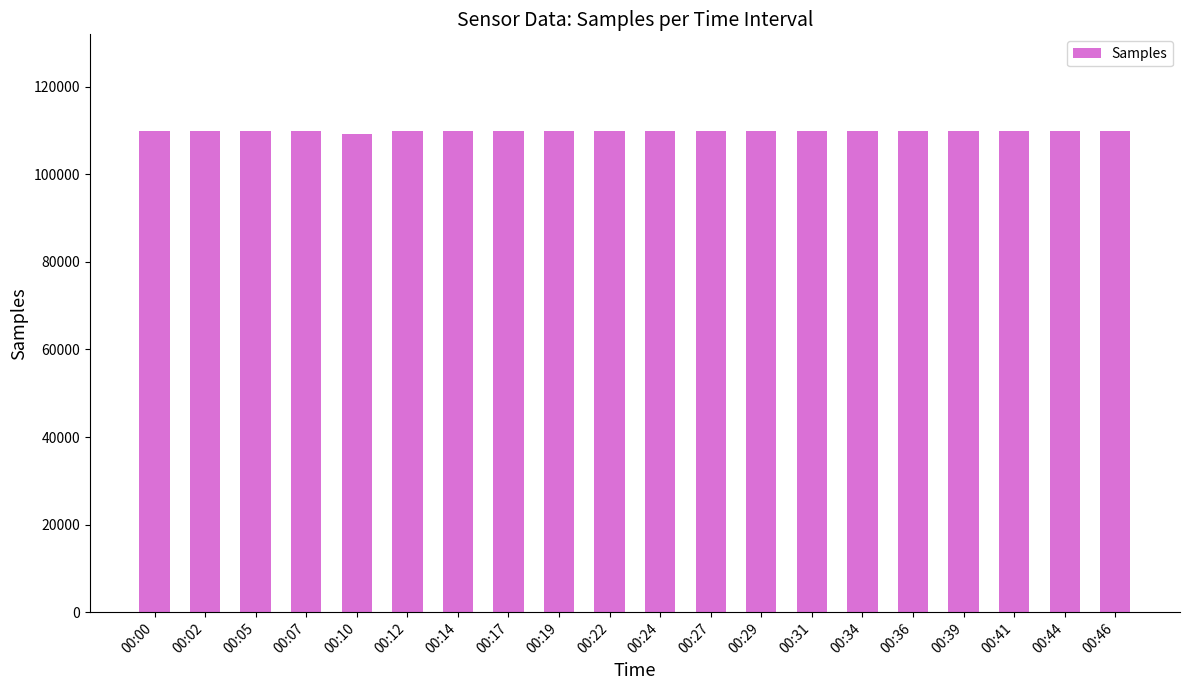

What is the minimum value shown in the chart?

109200